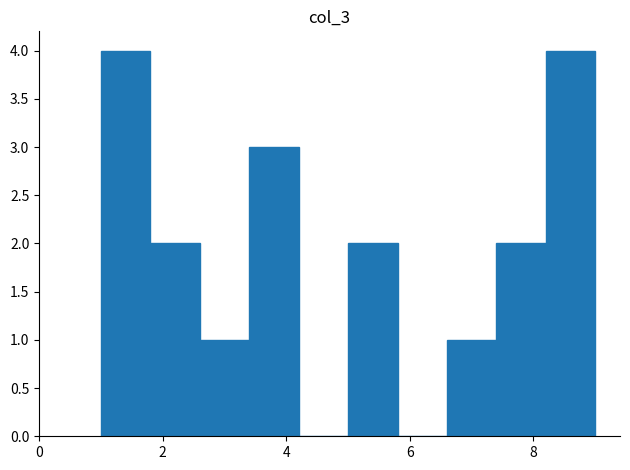

Reading left to right, list every bar in this chart as the range it spans on the x-axis followed by its height. The values are not printed on the chart, so give them approximately, as read against the axis.

1.0 to 1.8: 4
1.8 to 2.6: 2
2.6 to 3.4: 1
3.4 to 4.2: 3
4.2 to 5.0: 0
5.0 to 5.8: 2
5.8 to 6.6: 0
6.6 to 7.4: 1
7.4 to 8.2: 2
8.2 to 9.0: 4